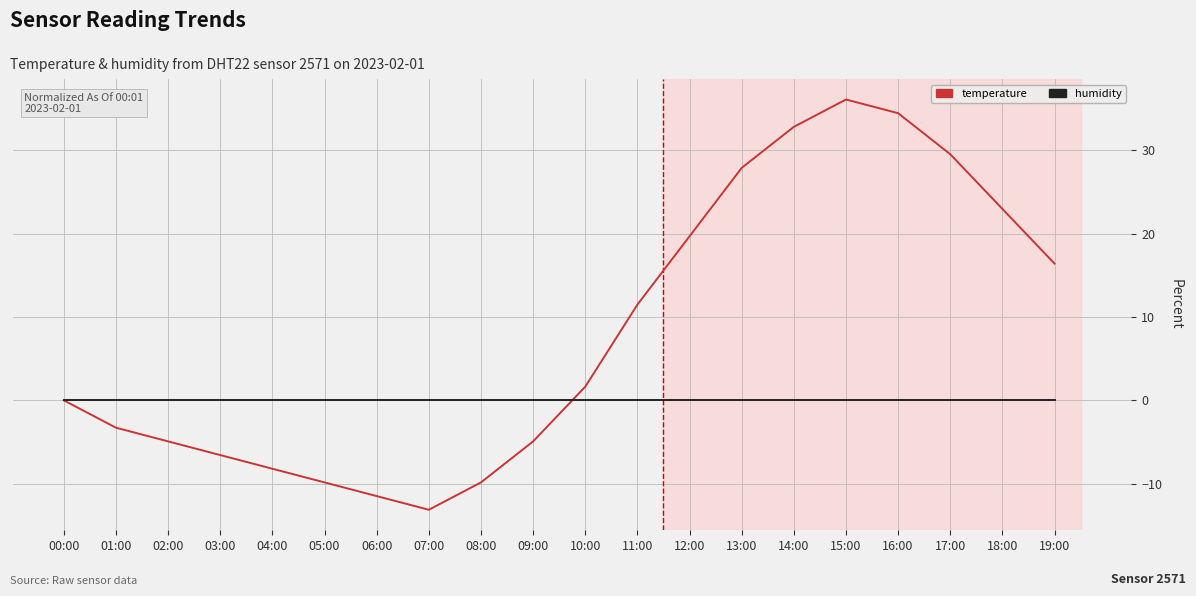

What position from the left is 08:00?

9